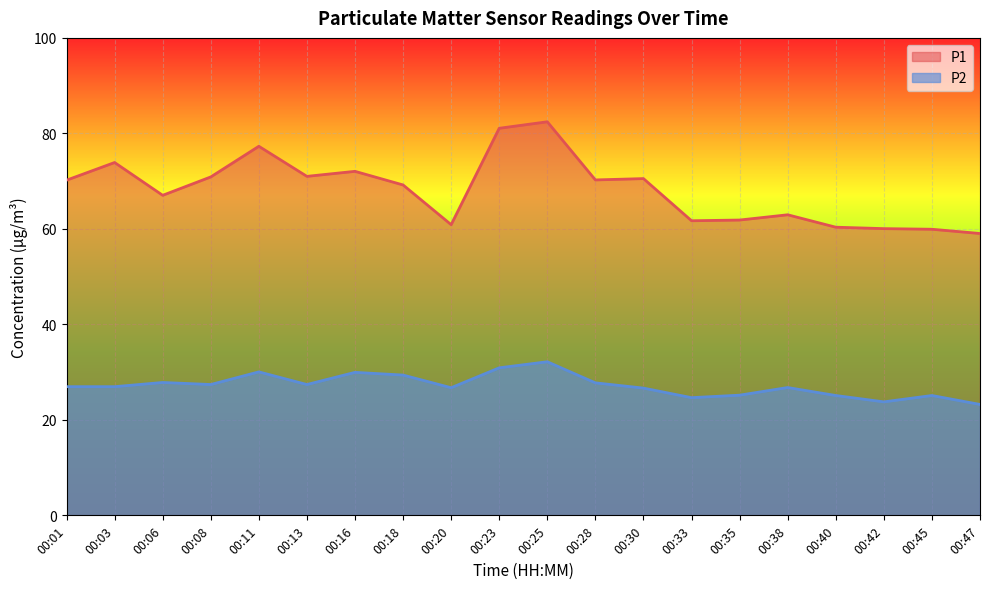

Where is the first local maximum for P1?

00:03